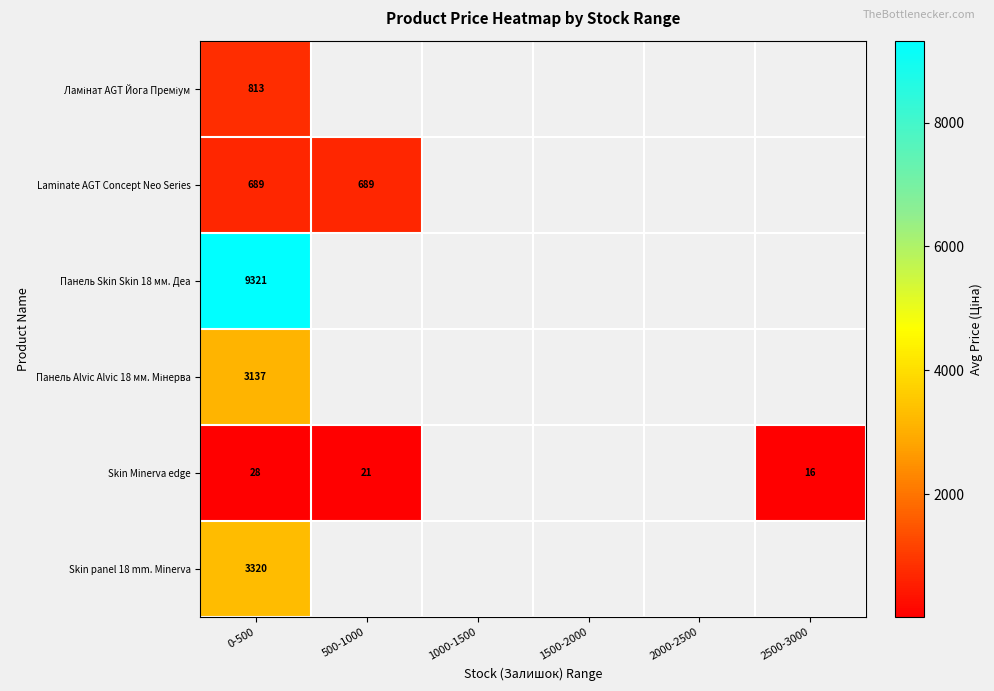

At which category is the sum across all series the highest?

0-500